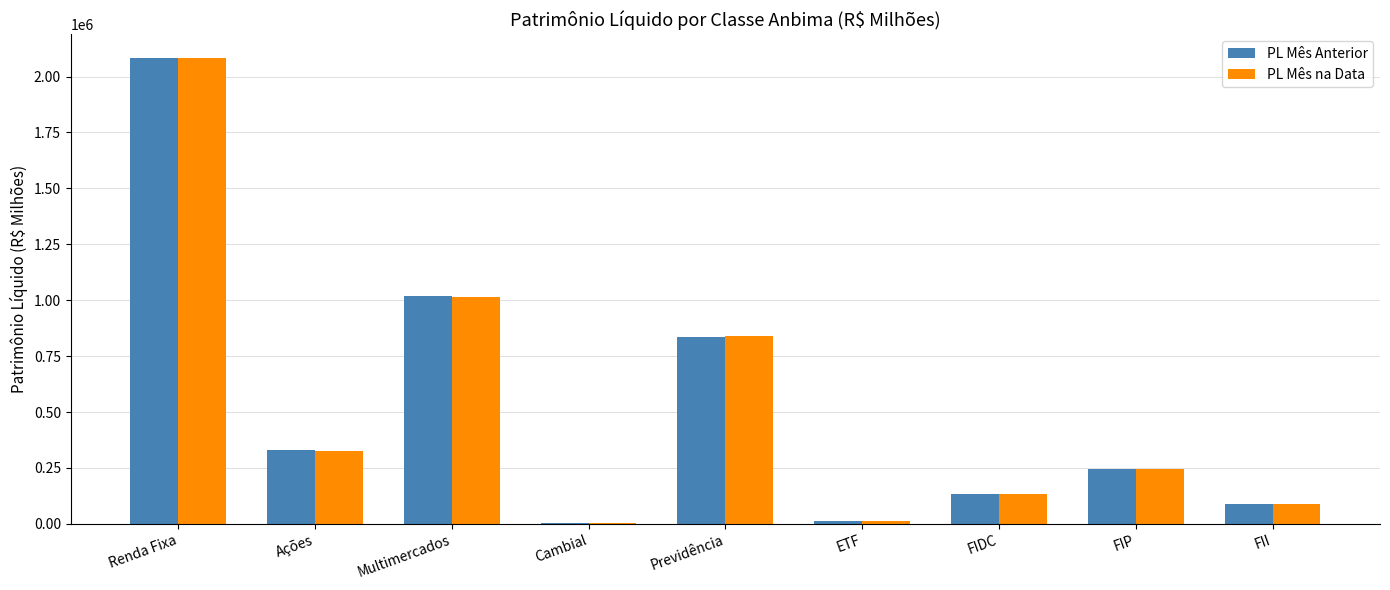

How many groups of bars are there?

9